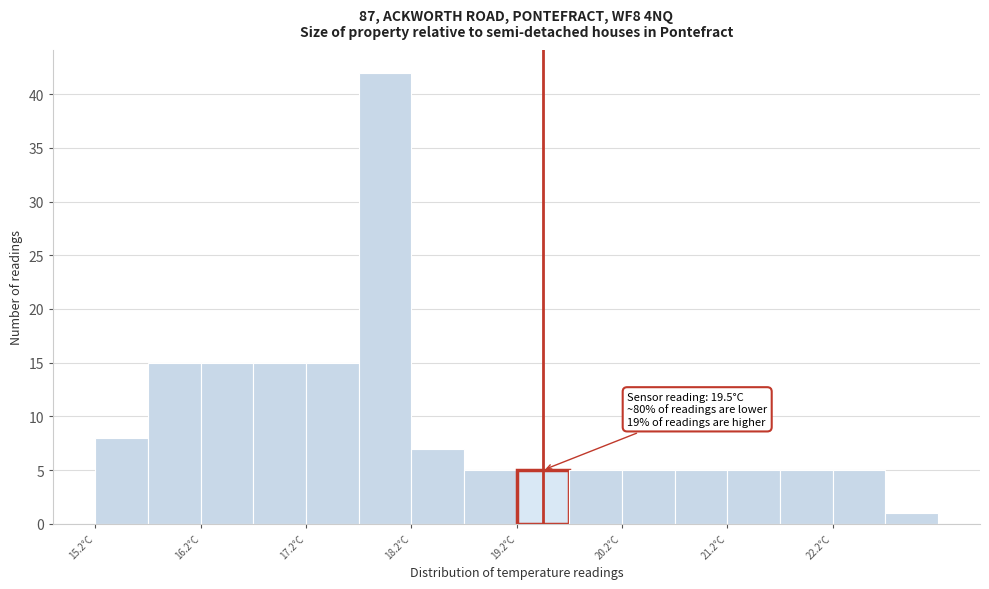

Which range on the x-axis has the tallest bar?

17.75 to 18.25